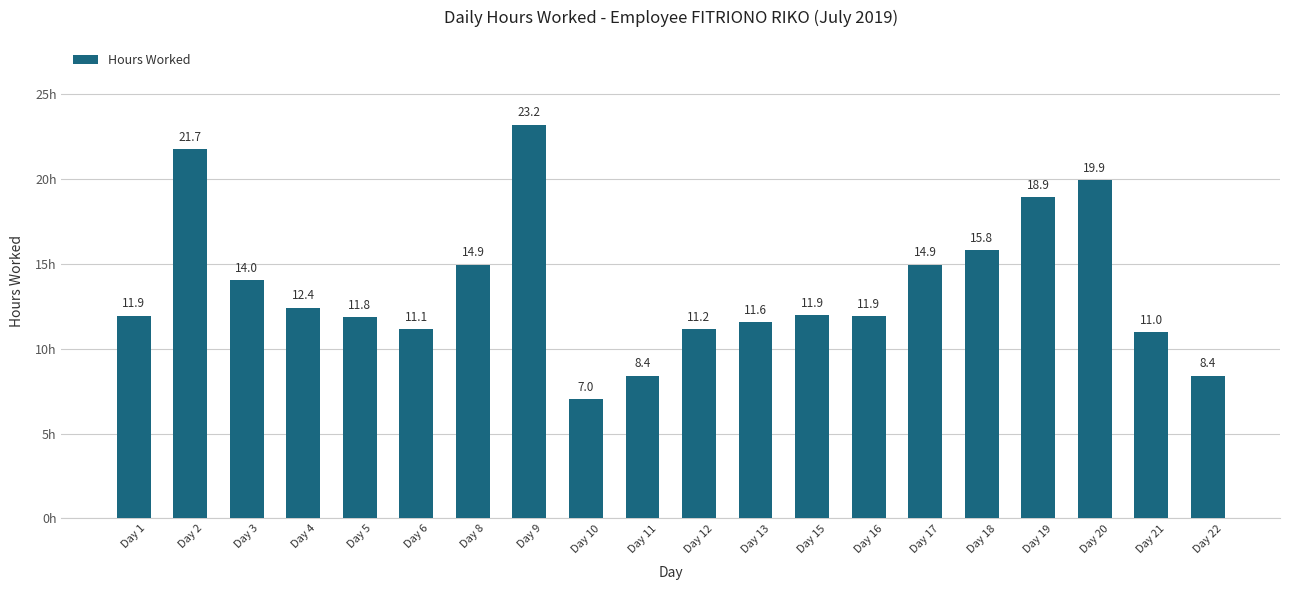

Does the chart contain stacked bars?

No